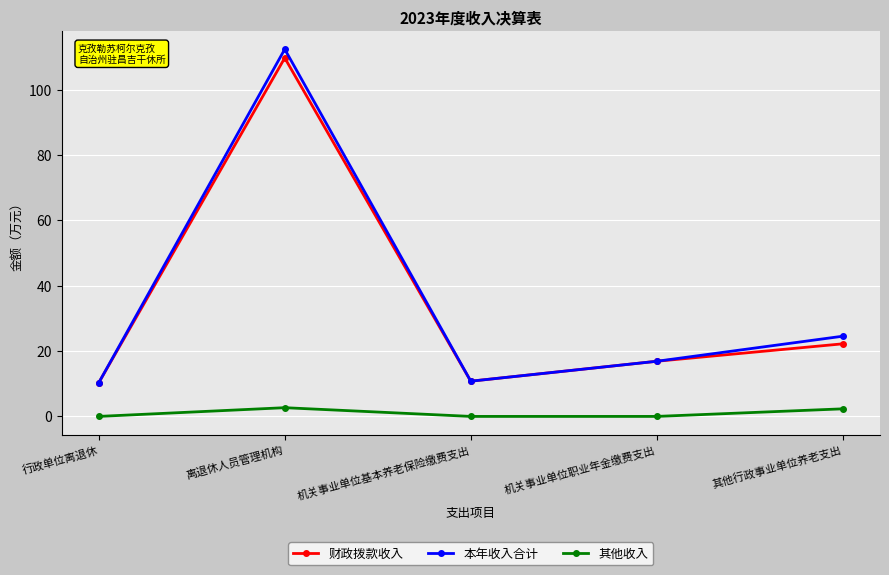

True or false: 本年收入合计 and 其他收入 cross at least once.

False